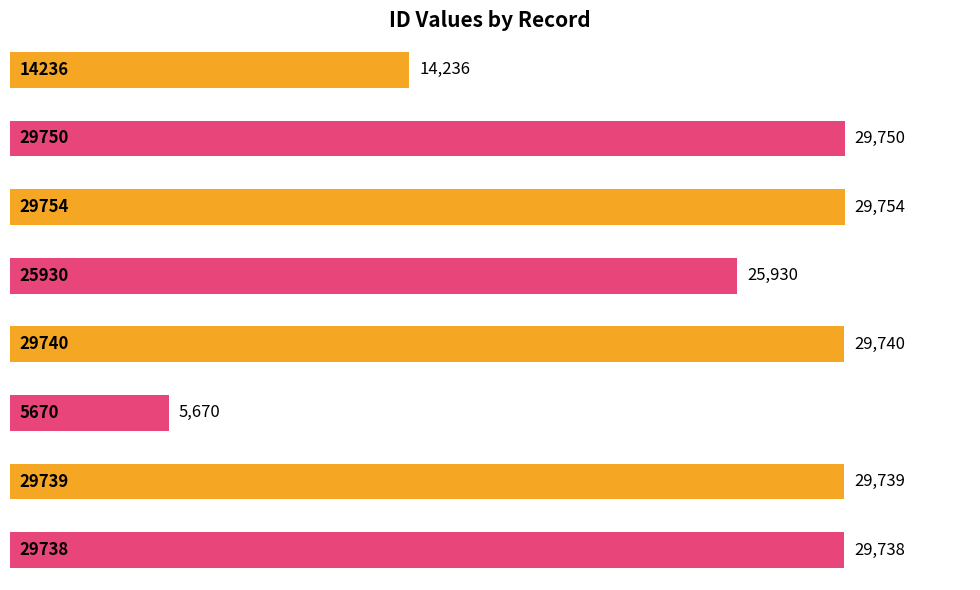

Reading left to right, extract all data points from this chart.

14236	29750	29754	25930	29740	5670	29739	29738